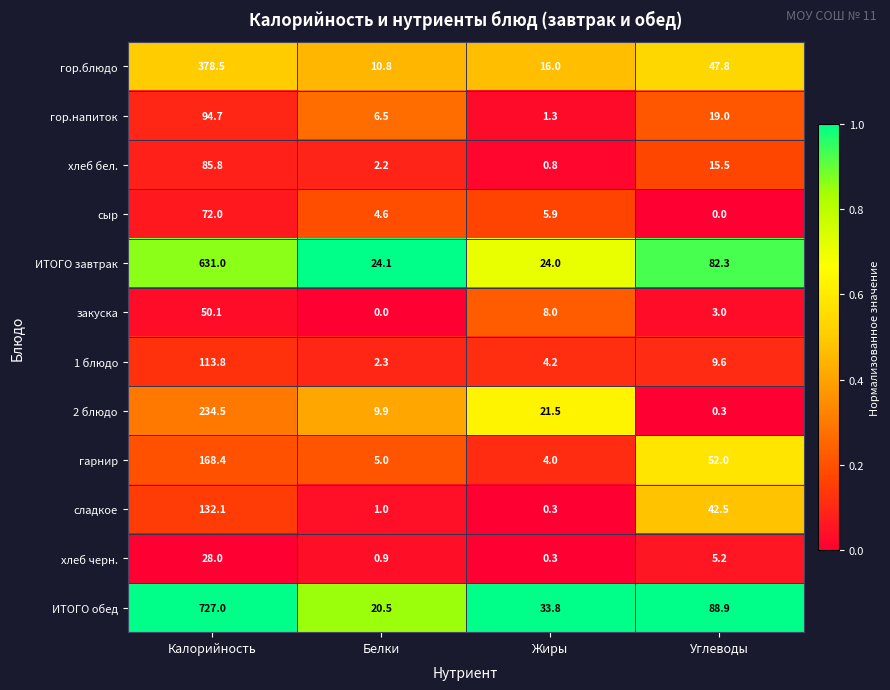

The value of гарнир at Жиры is 4.0. True or false?

True